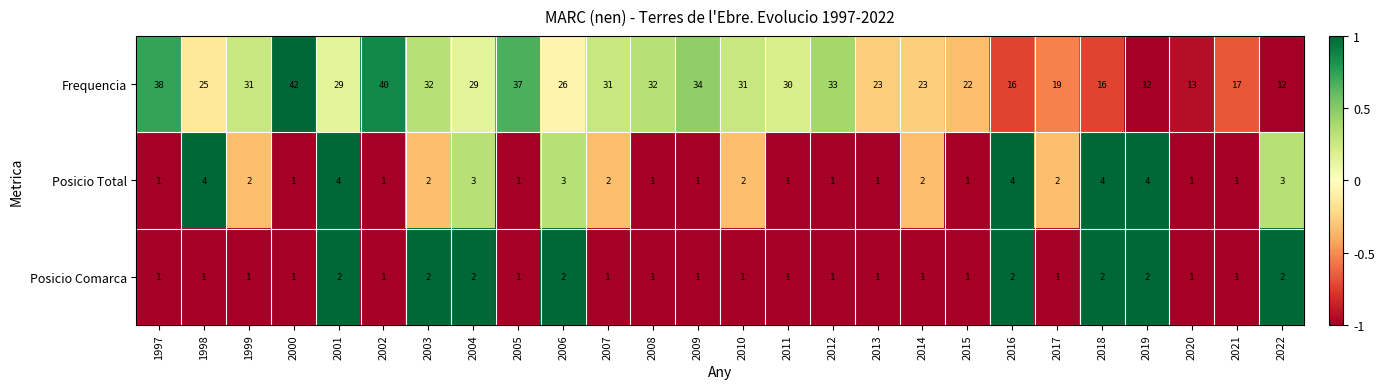

Where does the Posicio Total series first go above 2?

1998